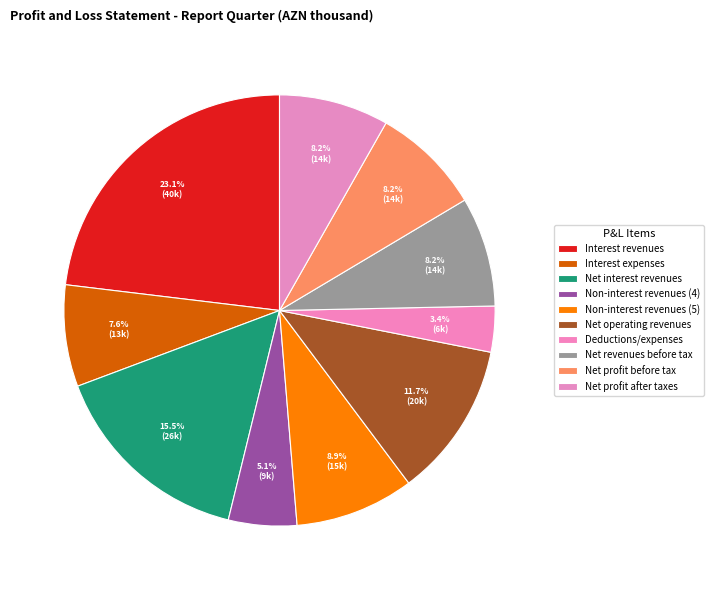

How many segments does this pie chart have?

10